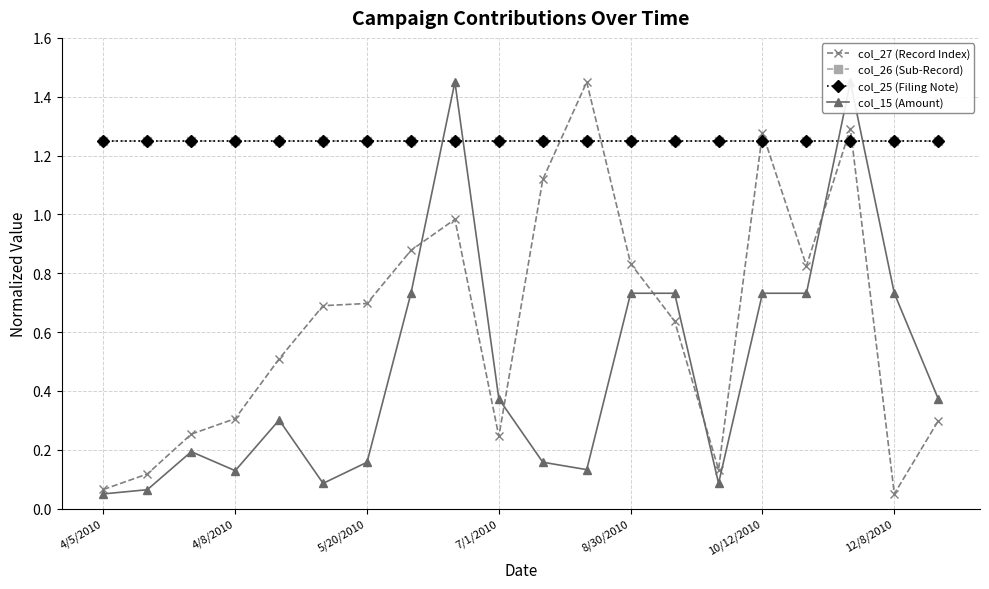

What is the value of the col_15 (Amount) point at the 16th from the left?

0.7